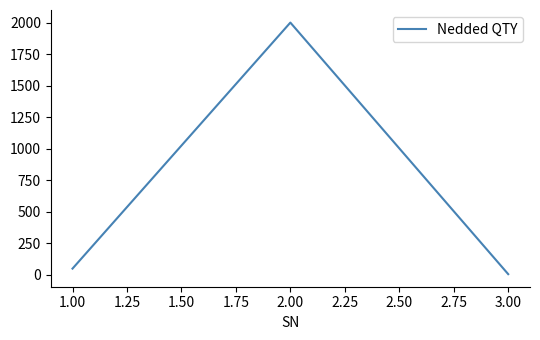

What is the change in value from 1.00 to 2.00?

+1952